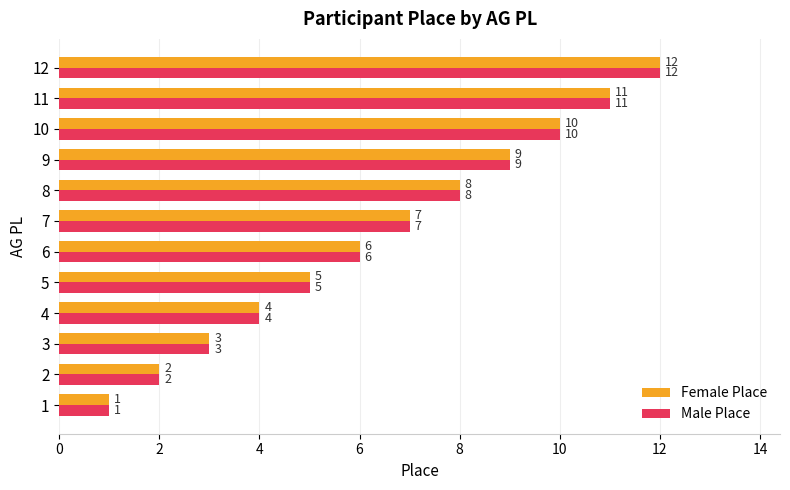

Is it true that Female Place equals 7 at 7?

True